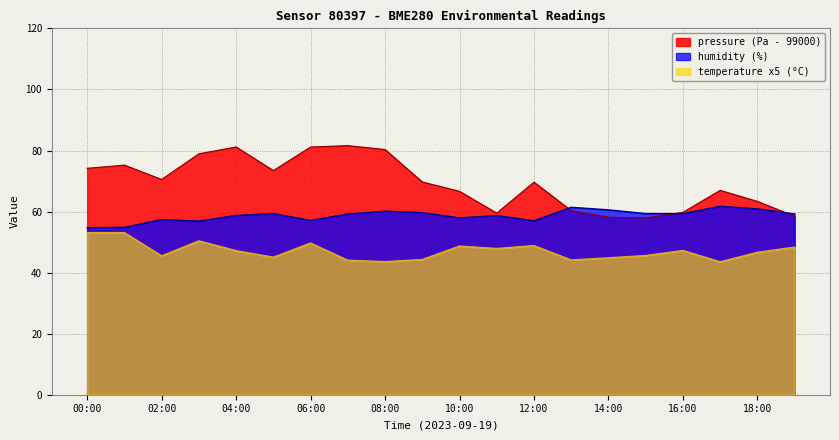

Is the value of humidity at 04:00 greater than the value of pressure at 11:00?

No